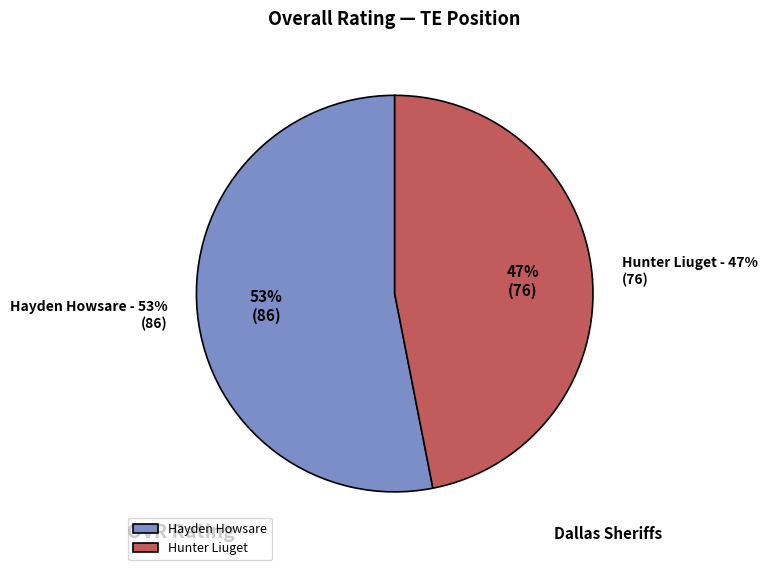

How many segments does this pie chart have?

2